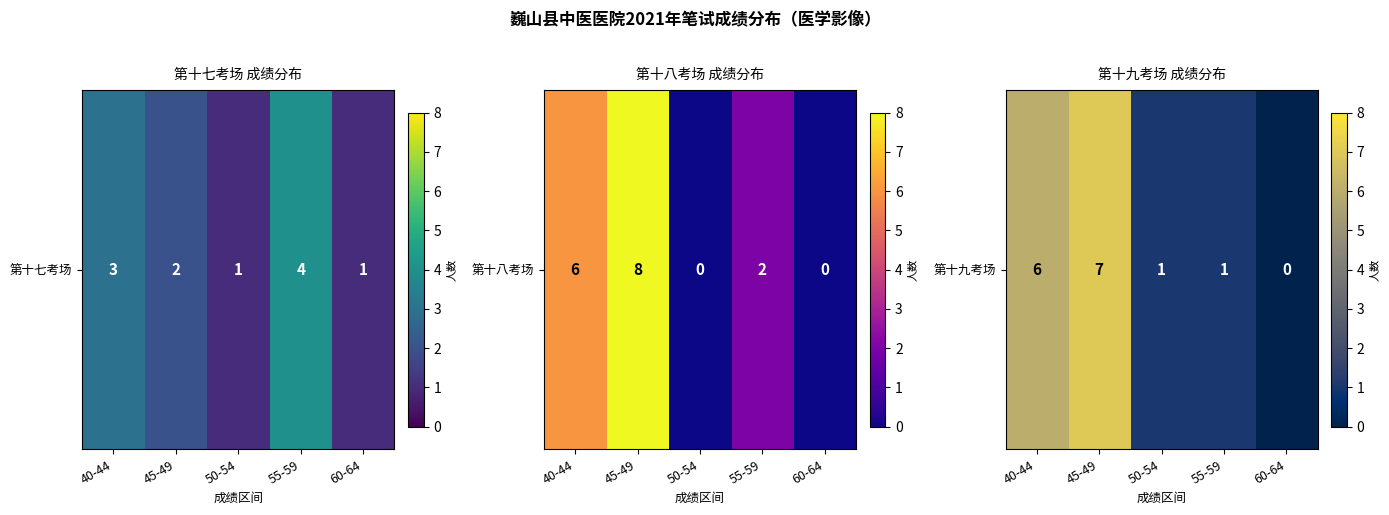

Which has a higher value, 40-44 or 55-59?

40-44